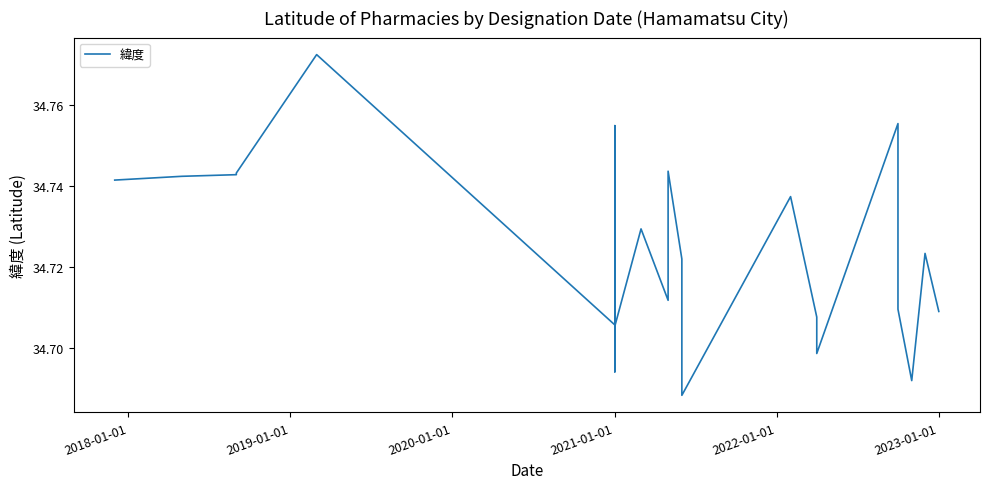

What is the value of the 3rd point from the left?

34.7